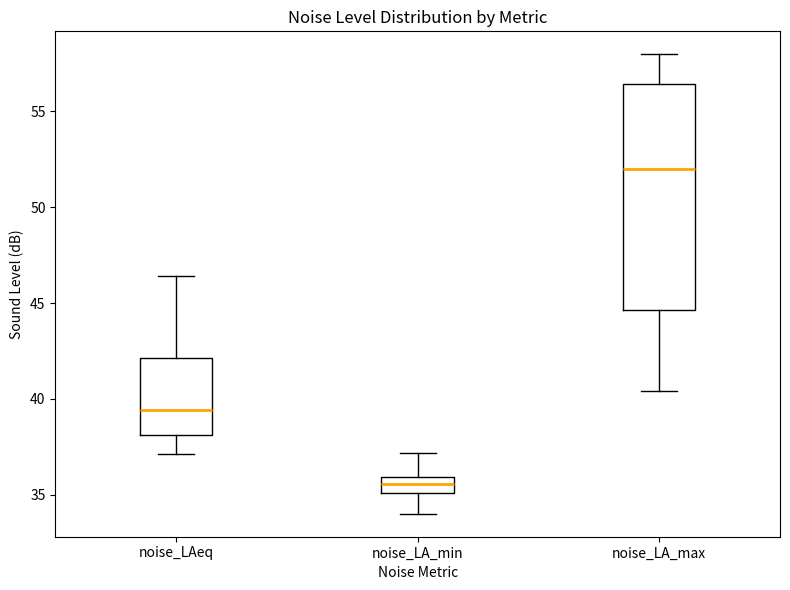

Which box is the tallest, from its lower edge to its upper edge?

noise_LA_max